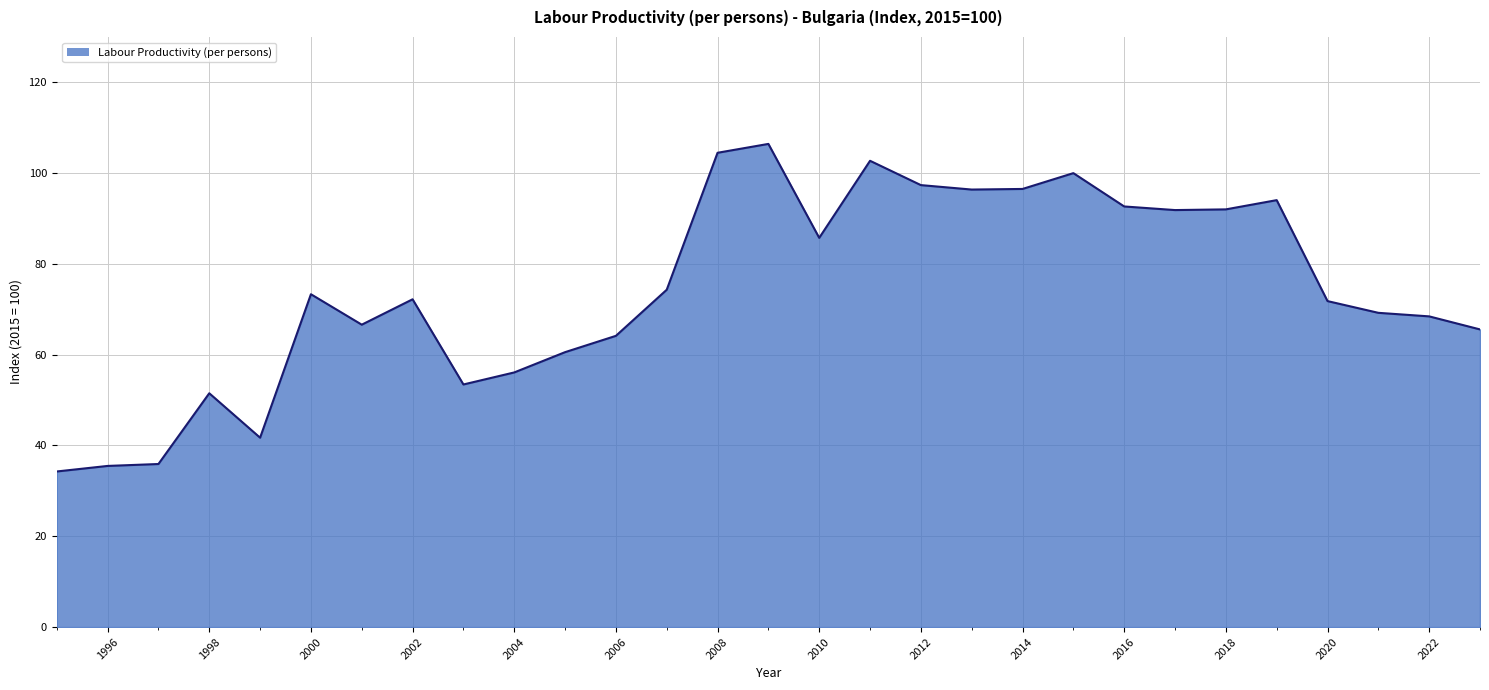

What is the sum of all values?

2154.9